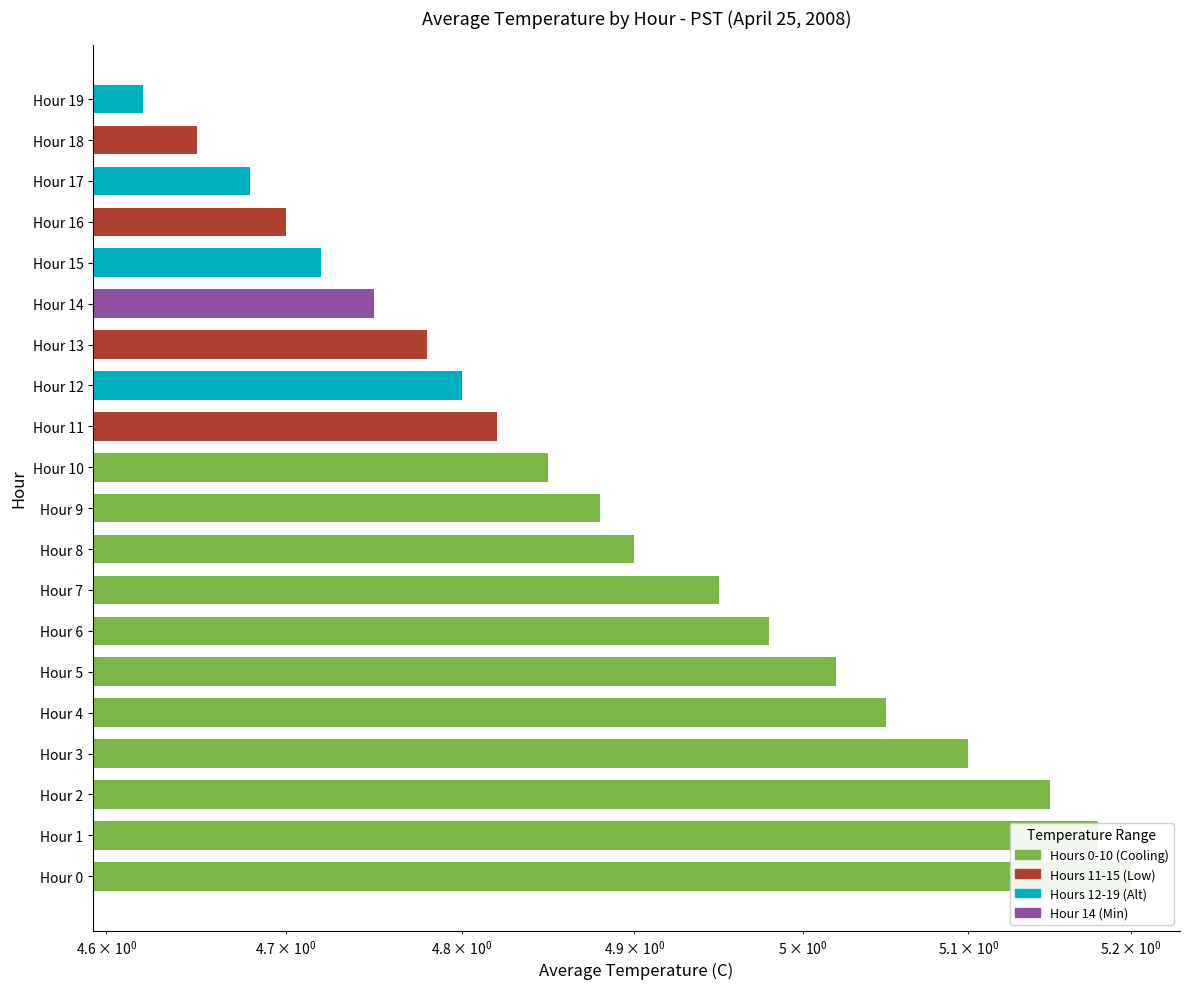

What is the sum of the values at Hour 0 and Hour 10?

10.1